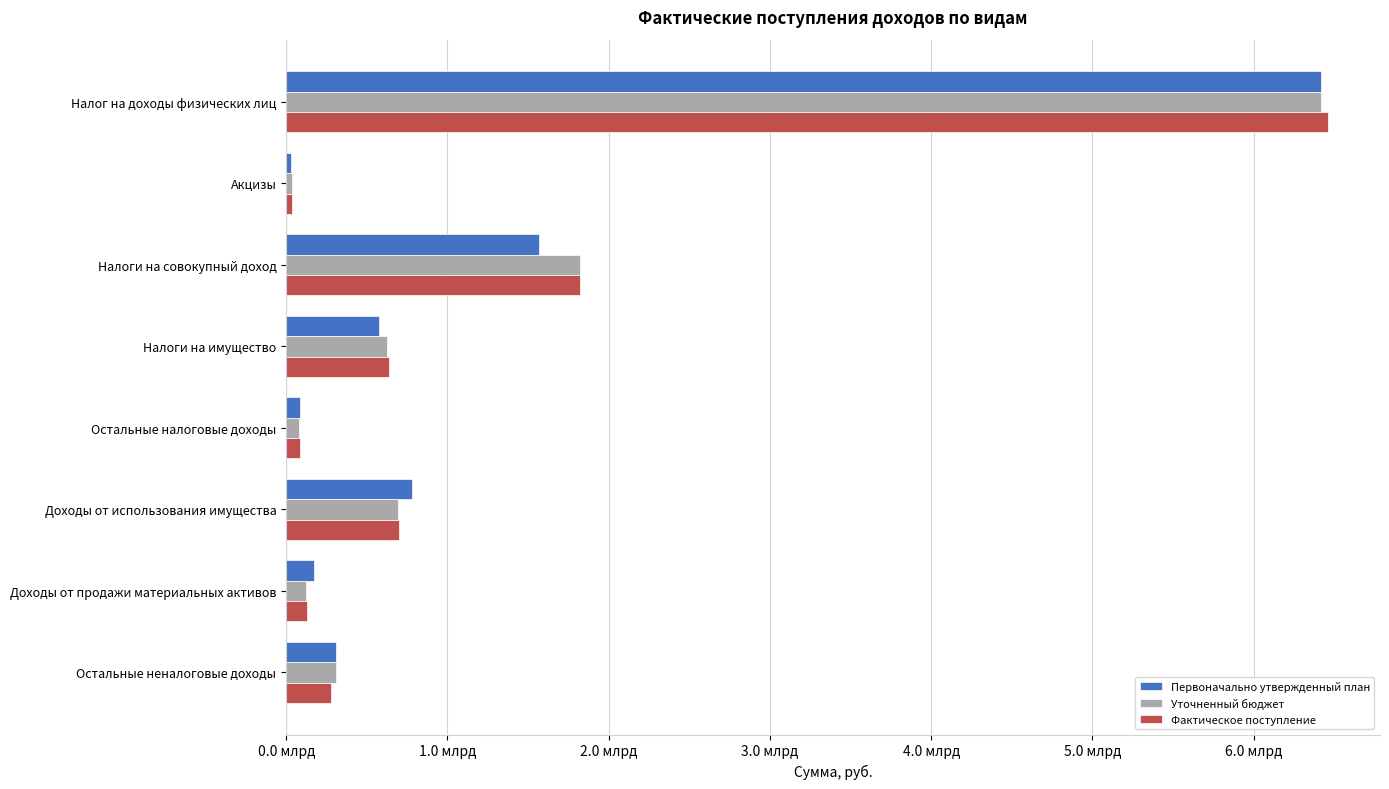

What is the smallest value displayed?

30938341.7